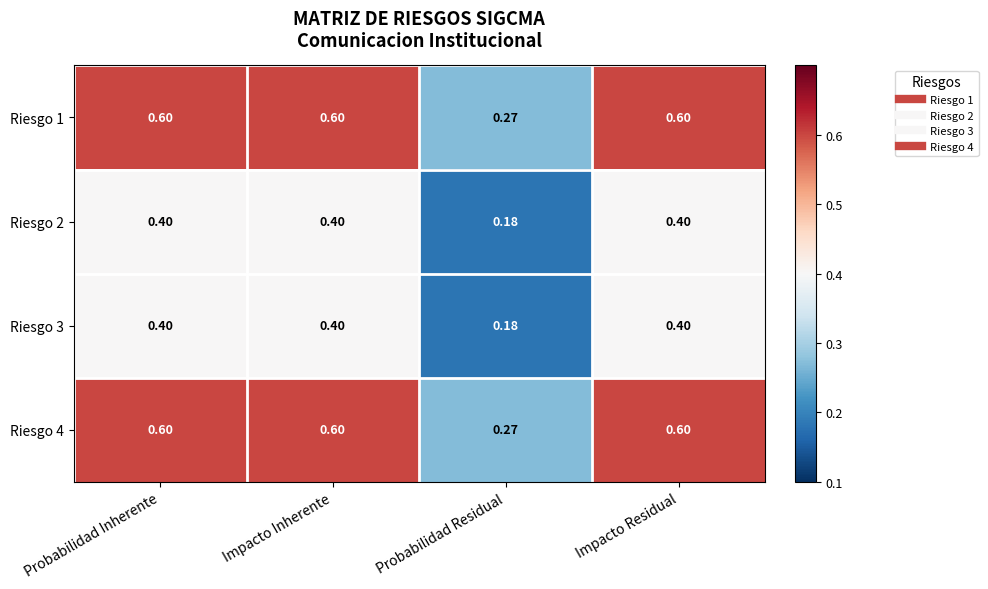

At which label is Riesgo 1 closest to 0?

Probabilidad Residual